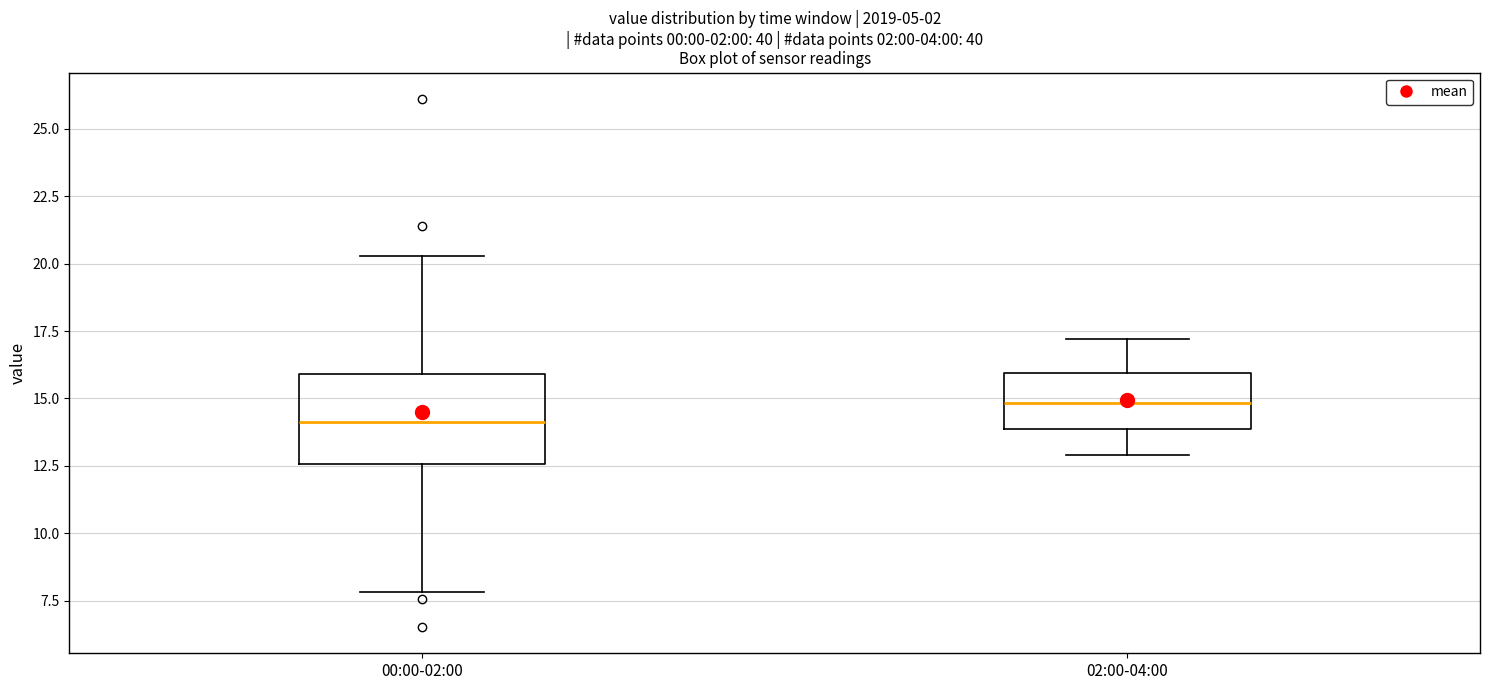

Reading left to right, read every box against the y-axis: the position of its median line, the range the box covers, and the ends of its whiskers. The values are not printed on the chart, so give them approximately, as read against the axis.

00:00-02:00: median 14.0, box 12.5 to 16.0, whiskers 8.0 to 20.5
02:00-04:00: median 15.0, box 14.0 to 16.0, whiskers 13.0 to 17.0